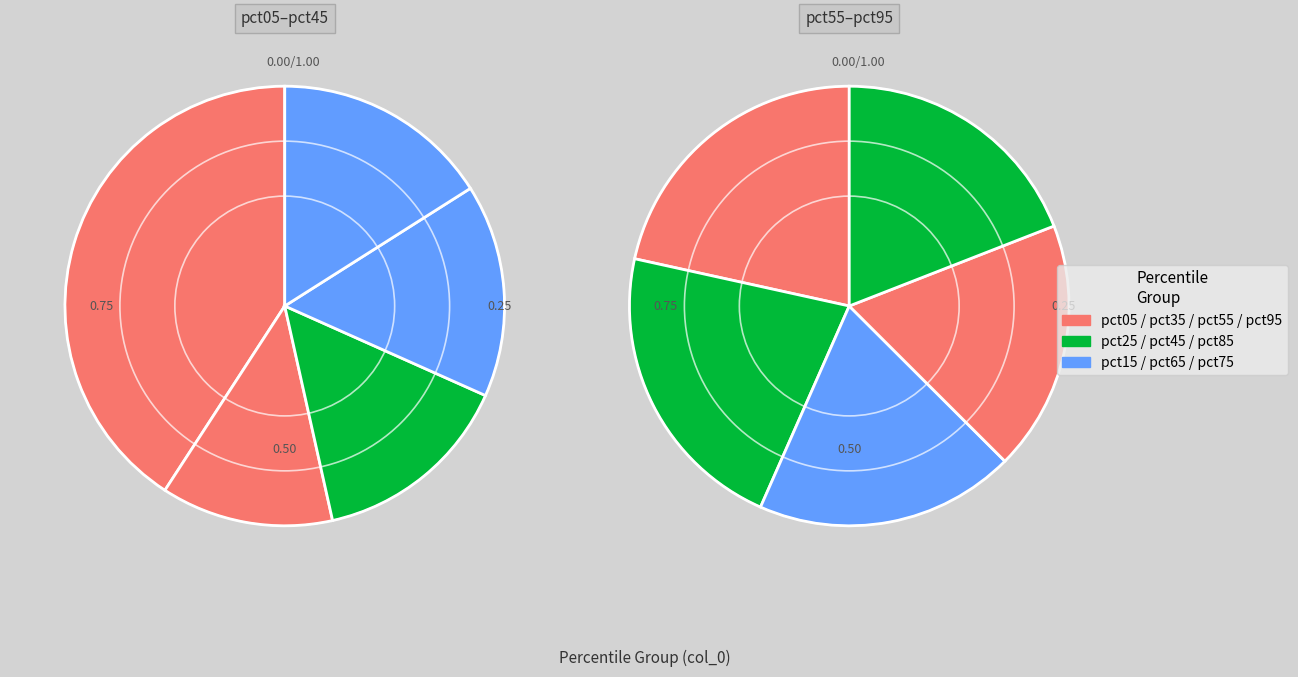

What is the largest slice in the pie chart?

pct05